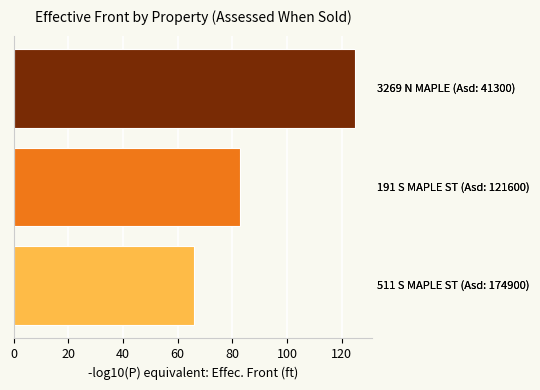

What is the greatest value displayed?

125